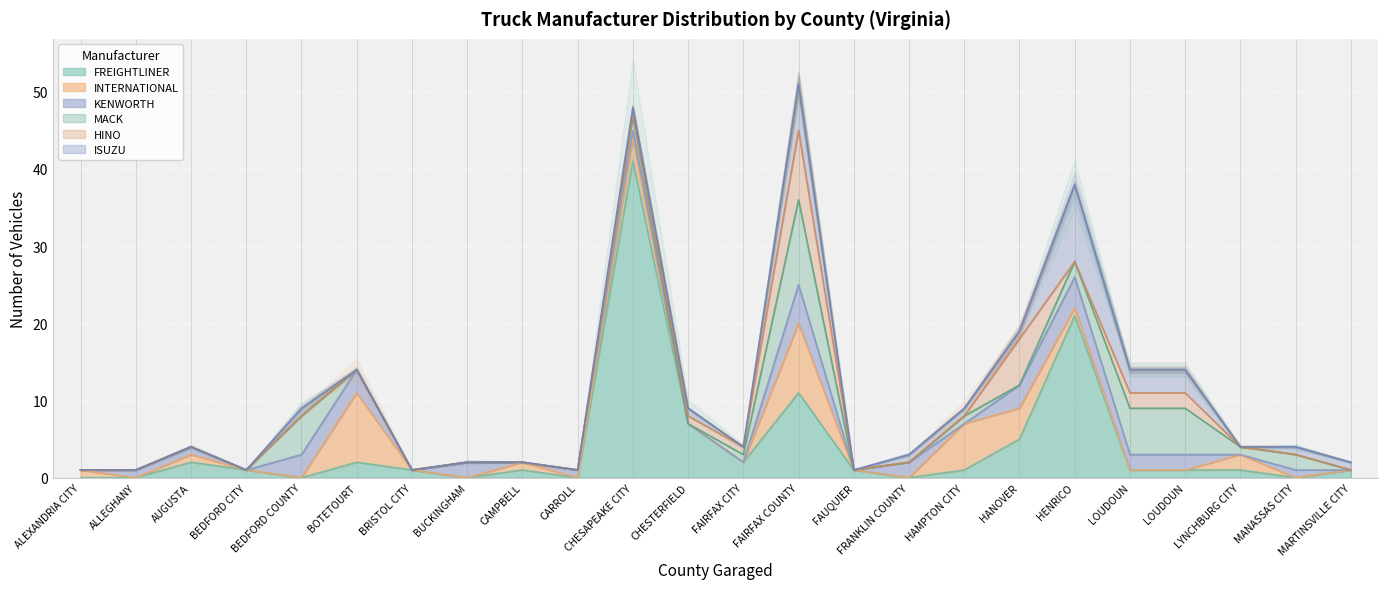

How many intersections are there between HINO and INTERNATIONAL?

5